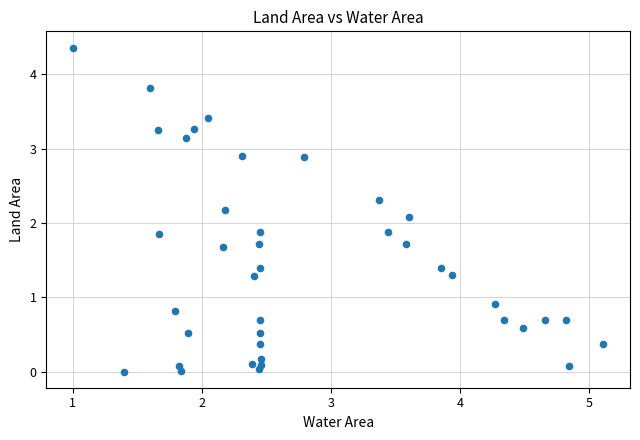

What is the range of X values (max minus min)?

4.1